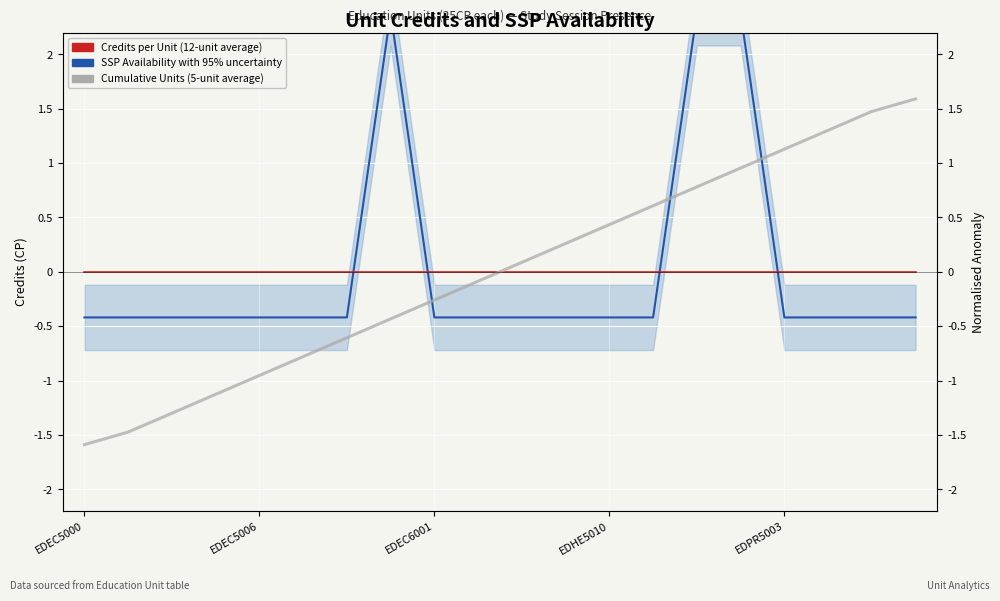

At 17, list the series in order from smallest to largest.

SSP Availability (normalised) with ±0.3 uncertainty, Credits per Unit (12-unit average), Cumulative Units (5-unit average)